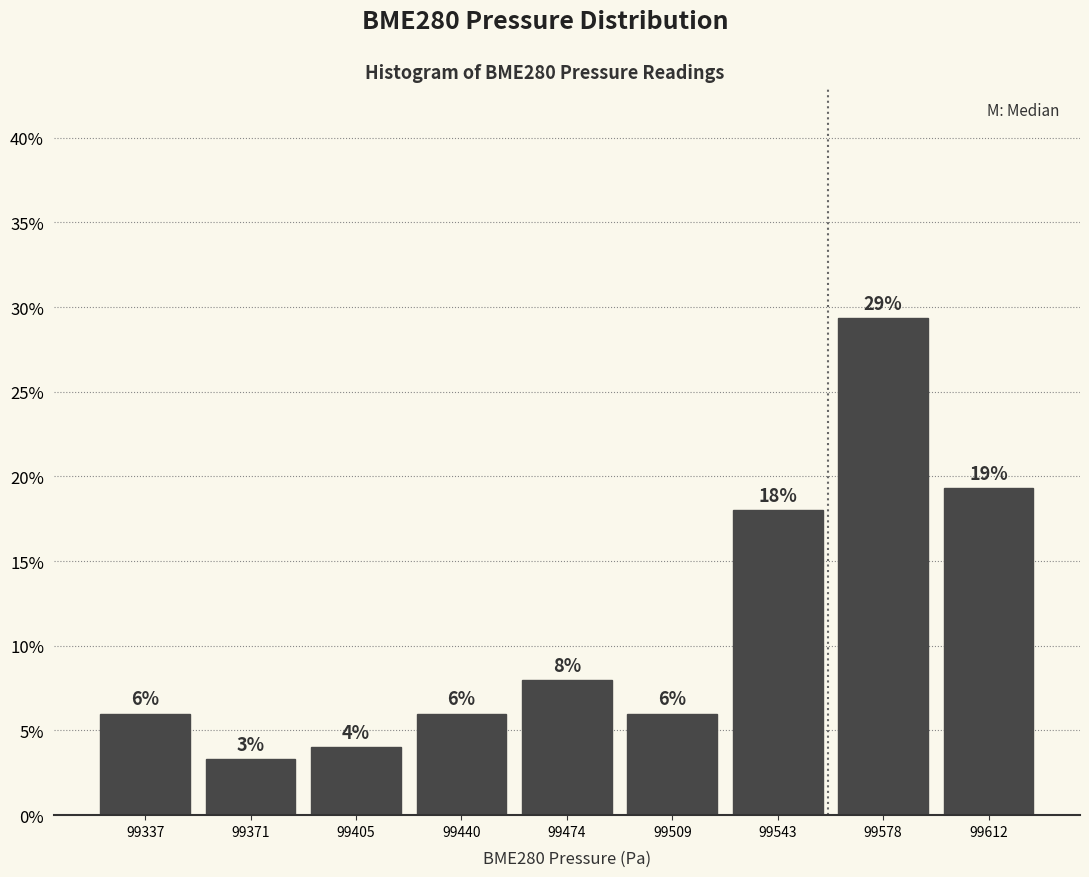

Which range on the x-axis has the tallest bar?

99560 to 99595